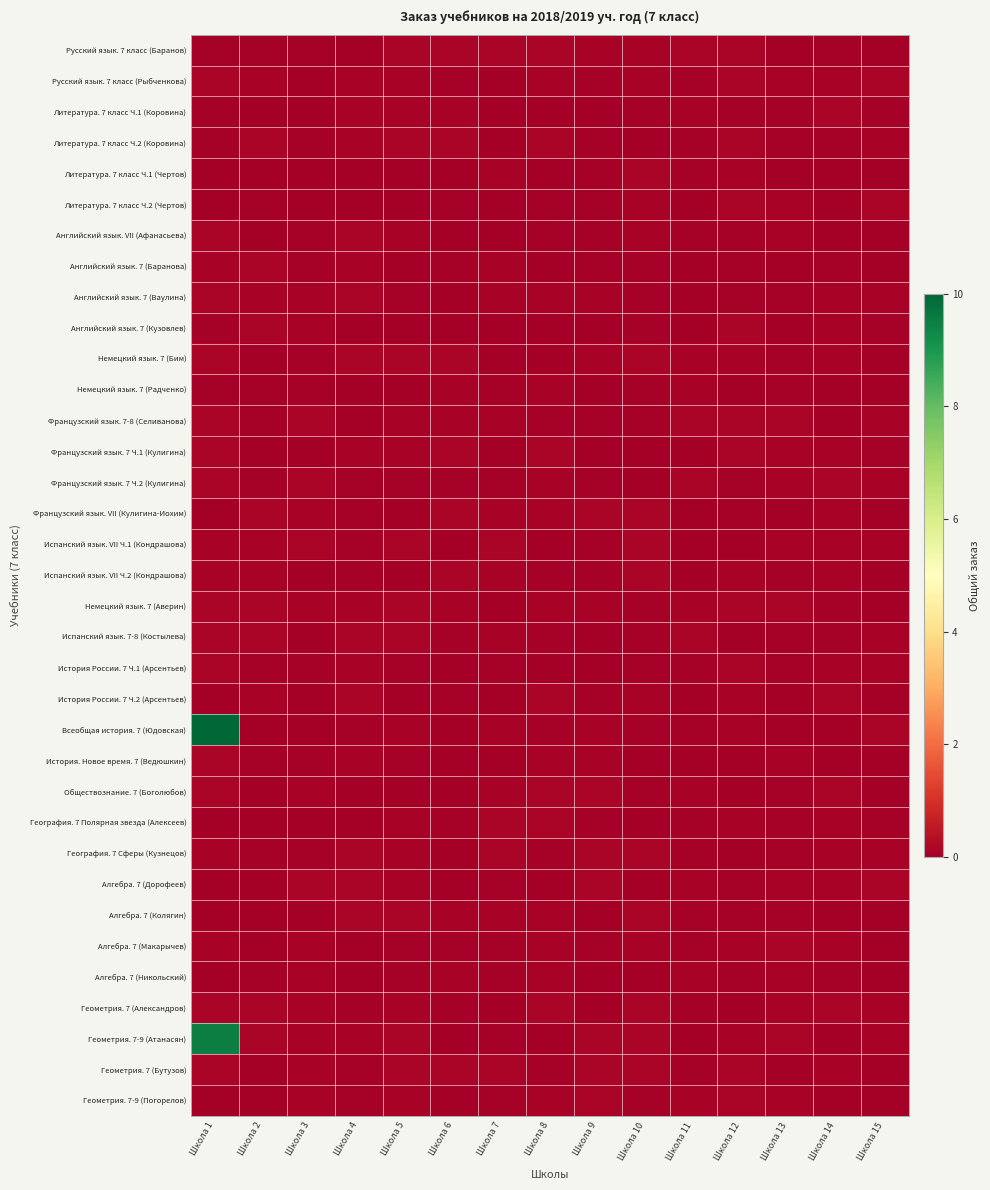

Reading right to left, what are all the values shown in this chart?

Русский язык. 7 класс (Баранов): Школа 15=0.0	Школа 14=0.1	Школа 13=0.0	Школа 12=0.1	Школа 11=0.1	Школа 10=0.1	Школа 9=0.1	Школа 8=0.1	Школа 7=0.1	Школа 6=0.1	Школа 5=0.1	Школа 4=0.0	Школа 3=0.0	Школа 2=0.1	Школа 1=0.1
Русский язык. 7 класс (Рыбченкова): Школа 15=0.1	Школа 14=0.1	Школа 13=0.1	Школа 12=0.1	Школа 11=0.1	Школа 10=0.1	Школа 9=0.1	Школа 8=0.1	Школа 7=0.0	Школа 6=0.1	Школа 5=0.1	Школа 4=0.1	Школа 3=0.0	Школа 2=0.1	Школа 1=0.1
Литература. 7 класс Ч.1 (Коровина): Школа 15=0.1	Школа 14=0.1	Школа 13=0.1	Школа 12=0.1	Школа 11=0.1	Школа 10=0.1	Школа 9=0.0	Школа 8=0.0	Школа 7=0.0	Школа 6=0.1	Школа 5=0.1	Школа 4=0.1	Школа 3=0.0	Школа 2=0.0	Школа 1=0.1
Литература. 7 класс Ч.2 (Коровина): Школа 15=0.1	Школа 14=0.0	Школа 13=0.1	Школа 12=0.1	Школа 11=0.1	Школа 10=0.0	Школа 9=0.1	Школа 8=0.1	Школа 7=0.0	Школа 6=0.1	Школа 5=0.1	Школа 4=0.1	Школа 3=0.1	Школа 2=0.1	Школа 1=0.1
Литература. 7 класс Ч.1 (Чертов): Школа 15=0.0	Школа 14=0.0	Школа 13=0.0	Школа 12=0.1	Школа 11=0.1	Школа 10=0.1	Школа 9=0.1	Школа 8=0.0	Школа 7=0.1	Школа 6=0.0	Школа 5=0.0	Школа 4=0.0	Школа 3=0.0	Школа 2=0.0	Школа 1=0.0
Литература. 7 класс Ч.2 (Чертов): Школа 15=0.1	Школа 14=0.0	Школа 13=0.1	Школа 12=0.1	Школа 11=0.0	Школа 10=0.1	Школа 9=0.1	Школа 8=0.1	Школа 7=0.0	Школа 6=0.1	Школа 5=0.0	Школа 4=0.0	Школа 3=0.0	Школа 2=0.0	Школа 1=0.0
Английский язык. VII (Афанасьева): Школа 15=0.0	Школа 14=0.0	Школа 13=0.1	Школа 12=0.1	Школа 11=0.1	Школа 10=0.1	Школа 9=0.1	Школа 8=0.1	Школа 7=0.0	Школа 6=0.0	Школа 5=0.1	Школа 4=0.1	Школа 3=0.0	Школа 2=0.0	Школа 1=0.1
Английский язык. 7 (Баранова): Школа 15=0.0	Школа 14=0.0	Школа 13=0.0	Школа 12=0.0	Школа 11=0.0	Школа 10=0.1	Школа 9=0.0	Школа 8=0.0	Школа 7=0.1	Школа 6=0.1	Школа 5=0.0	Школа 4=0.1	Школа 3=0.1	Школа 2=0.1	Школа 1=0.1
Английский язык. 7 (Ваулина): Школа 15=0.1	Школа 14=0.1	Школа 13=0.1	Школа 12=0.0	Школа 11=0.0	Школа 10=0.1	Школа 9=0.1	Школа 8=0.1	Школа 7=0.1	Школа 6=0.0	Школа 5=0.1	Школа 4=0.1	Школа 3=0.1	Школа 2=0.1	Школа 1=0.1
Английский язык. 7 (Кузовлев): Школа 15=0.1	Школа 14=0.1	Школа 13=0.0	Школа 12=0.1	Школа 11=0.0	Школа 10=0.0	Школа 9=0.0	Школа 8=0.0	Школа 7=0.0	Школа 6=0.0	Школа 5=0.0	Школа 4=0.0	Школа 3=0.1	Школа 2=0.1	Школа 1=0.1
Немецкий язык. 7 (Бим): Школа 15=0.0	Школа 14=0.1	Школа 13=0.0	Школа 12=0.1	Школа 11=0.1	Школа 10=0.1	Школа 9=0.1	Школа 8=0.0	Школа 7=0.0	Школа 6=0.1	Школа 5=0.1	Школа 4=0.1	Школа 3=0.1	Школа 2=0.0	Школа 1=0.1
Немецкий язык. 7 (Радченко): Школа 15=0.0	Школа 14=0.0	Школа 13=0.1	Школа 12=0.0	Школа 11=0.1	Школа 10=0.1	Школа 9=0.0	Школа 8=0.1	Школа 7=0.0	Школа 6=0.1	Школа 5=0.0	Школа 4=0.0	Школа 3=0.1	Школа 2=0.1	Школа 1=0.0
Французский язык. 7-8 (Селиванова): Школа 15=0.1	Школа 14=0.0	Школа 13=0.1	Школа 12=0.1	Школа 11=0.1	Школа 10=0.1	Школа 9=0.1	Школа 8=0.1	Школа 7=0.1	Школа 6=0.1	Школа 5=0.1	Школа 4=0.0	Школа 3=0.1	Школа 2=0.0	Школа 1=0.1
Французский язык. 7 Ч.1 (Кулигина): Школа 15=0.1	Школа 14=0.1	Школа 13=0.1	Школа 12=0.1	Школа 11=0.0	Школа 10=0.0	Школа 9=0.0	Школа 8=0.1	Школа 7=0.0	Школа 6=0.1	Школа 5=0.1	Школа 4=0.1	Школа 3=0.0	Школа 2=0.0	Школа 1=0.1
Французский язык. 7 Ч.2 (Кулигина): Школа 15=0.1	Школа 14=0.1	Школа 13=0.1	Школа 12=0.1	Школа 11=0.1	Школа 10=0.0	Школа 9=0.1	Школа 8=0.1	Школа 7=0.0	Школа 6=0.1	Школа 5=0.1	Школа 4=0.1	Школа 3=0.1	Школа 2=0.1	Школа 1=0.1
Французский язык. VII (Кулигина-Иохим): Школа 15=0.0	Школа 14=0.1	Школа 13=0.0	Школа 12=0.0	Школа 11=0.0	Школа 10=0.1	Школа 9=0.1	Школа 8=0.1	Школа 7=0.1	Школа 6=0.1	Школа 5=0.0	Школа 4=0.1	Школа 3=0.1	Школа 2=0.1	Школа 1=0.0
Испанский язык. VII Ч.1 (Кондрашова): Школа 15=0.1	Школа 14=0.1	Школа 13=0.1	Школа 12=0.0	Школа 11=0.0	Школа 10=0.1	Школа 9=0.1	Школа 8=0.0	Школа 7=0.1	Школа 6=0.0	Школа 5=0.1	Школа 4=0.1	Школа 3=0.1	Школа 2=0.1	Школа 1=0.1
Испанский язык. VII Ч.2 (Кондрашова): Школа 15=0.0	Школа 14=0.1	Школа 13=0.1	Школа 12=0.1	Школа 11=0.0	Школа 10=0.1	Школа 9=0.1	Школа 8=0.1	Школа 7=0.1	Школа 6=0.1	Школа 5=0.0	Школа 4=0.1	Школа 3=0.0	Школа 2=0.1	Школа 1=0.1
Немецкий язык. 7 (Аверин): Школа 15=0.0	Школа 14=0.1	Школа 13=0.1	Школа 12=0.1	Школа 11=0.1	Школа 10=0.1	Школа 9=0.1	Школа 8=0.1	Школа 7=0.0	Школа 6=0.1	Школа 5=0.1	Школа 4=0.1	Школа 3=0.1	Школа 2=0.1	Школа 1=0.1
Испанский язык. 7-8 (Костылева): Школа 15=0.1	Школа 14=0.1	Школа 13=0.1	Школа 12=0.0	Школа 11=0.1	Школа 10=0.1	Школа 9=0.0	Школа 8=0.1	Школа 7=0.1	Школа 6=0.1	Школа 5=0.1	Школа 4=0.1	Школа 3=0.0	Школа 2=0.1	Школа 1=0.1
История России. 7 Ч.1 (Арсентьев): Школа 15=0.1	Школа 14=0.1	Школа 13=0.1	Школа 12=0.1	Школа 11=0.1	Школа 10=0.1	Школа 9=0.0	Школа 8=0.0	Школа 7=0.1	Школа 6=0.0	Школа 5=0.1	Школа 4=0.1	Школа 3=0.1	Школа 2=0.1	Школа 1=0.1
История России. 7 Ч.2 (Арсентьев): Школа 15=0.0	Школа 14=0.1	Школа 13=0.0	Школа 12=0.1	Школа 11=0.0	Школа 10=0.1	Школа 9=0.1	Школа 8=0.1	Школа 7=0.0	Школа 6=0.1	Школа 5=0.0	Школа 4=0.1	Школа 3=0.0	Школа 2=0.1	Школа 1=0.0
Всеобщая история. 7 (Юдовская): Школа 15=0.1	Школа 14=0.0	Школа 13=0.0	Школа 12=0.1	Школа 11=0.1	Школа 10=0.1	Школа 9=0.1	Школа 8=0.1	Школа 7=0.1	Школа 6=0.0	Школа 5=0.1	Школа 4=0.1	Школа 3=0.0	Школа 2=0.0	Школа 1=10.4
История. Новое время. 7 (Ведюшкин): Школа 15=0.0	Школа 14=0.0	Школа 13=0.1	Школа 12=0.0	Школа 11=0.0	Школа 10=0.0	Школа 9=0.1	Школа 8=0.1	Школа 7=0.0	Школа 6=0.0	Школа 5=0.1	Школа 4=0.1	Школа 3=0.0	Школа 2=0.1	Школа 1=0.1
Обществознание. 7 (Боголюбов): Школа 15=0.0	Школа 14=0.1	Школа 13=0.0	Школа 12=0.0	Школа 11=0.1	Школа 10=0.1	Школа 9=0.1	Школа 8=0.1	Школа 7=0.1	Школа 6=0.0	Школа 5=0.0	Школа 4=0.0	Школа 3=0.1	Школа 2=0.0	Школа 1=0.1
География. 7 Полярная звезда (Алексеев): Школа 15=0.1	Школа 14=0.1	Школа 13=0.0	Школа 12=0.1	Школа 11=0.1	Школа 10=0.0	Школа 9=0.1	Школа 8=0.1	Школа 7=0.1	Школа 6=0.1	Школа 5=0.1	Школа 4=0.0	Школа 3=0.0	Школа 2=0.0	Школа 1=0.0
География. 7 Сферы (Кузнецов): Школа 15=0.1	Школа 14=0.1	Школа 13=0.0	Школа 12=0.0	Школа 11=0.1	Школа 10=0.1	Школа 9=0.1	Школа 8=0.1	Школа 7=0.1	Школа 6=0.0	Школа 5=0.1	Школа 4=0.1	Школа 3=0.0	Школа 2=0.1	Школа 1=0.1
Алгебра. 7 (Дорофеев): Школа 15=0.1	Школа 14=0.1	Школа 13=0.1	Школа 12=0.0	Школа 11=0.1	Школа 10=0.0	Школа 9=0.1	Школа 8=0.0	Школа 7=0.0	Школа 6=0.0	Школа 5=0.1	Школа 4=0.1	Школа 3=0.1	Школа 2=0.0	Школа 1=0.0
Алгебра. 7 (Колягин): Школа 15=0.0	Школа 14=0.0	Школа 13=0.1	Школа 12=0.1	Школа 11=0.1	Школа 10=0.1	Школа 9=0.0	Школа 8=0.1	Школа 7=0.1	Школа 6=0.1	Школа 5=0.1	Школа 4=0.1	Школа 3=0.0	Школа 2=0.0	Школа 1=0.0
Алгебра. 7 (Макарычев): Школа 15=0.0	Школа 14=0.1	Школа 13=0.1	Школа 12=0.1	Школа 11=0.1	Школа 10=0.1	Школа 9=0.0	Школа 8=0.1	Школа 7=0.1	Школа 6=0.0	Школа 5=0.1	Школа 4=0.0	Школа 3=0.1	Школа 2=0.0	Школа 1=0.1
Алгебра. 7 (Никольский): Школа 15=0.0	Школа 14=0.1	Школа 13=0.1	Школа 12=0.1	Школа 11=0.1	Школа 10=0.0	Школа 9=0.0	Школа 8=0.1	Школа 7=0.1	Школа 6=0.1	Школа 5=0.1	Школа 4=0.0	Школа 3=0.1	Школа 2=0.0	Школа 1=0.0
Геометрия. 7 (Александров): Школа 15=0.1	Школа 14=0.1	Школа 13=0.1	Школа 12=0.0	Школа 11=0.1	Школа 10=0.1	Школа 9=0.0	Школа 8=0.1	Школа 7=0.0	Школа 6=0.1	Школа 5=0.1	Школа 4=0.0	Школа 3=0.1	Школа 2=0.1	Школа 1=0.1
Геометрия. 7-9 (Атанасян): Школа 15=0.1	Школа 14=0.0	Школа 13=0.1	Школа 12=0.1	Школа 11=0.0	Школа 10=0.1	Школа 9=0.1	Школа 8=0.0	Школа 7=0.1	Школа 6=0.0	Школа 5=0.1	Школа 4=0.1	Школа 3=0.1	Школа 2=0.1	Школа 1=9.5
Геометрия. 7 (Бутузов): Школа 15=0.0	Школа 14=0.1	Школа 13=0.0	Школа 12=0.1	Школа 11=0.0	Школа 10=0.1	Школа 9=0.1	Школа 8=0.1	Школа 7=0.1	Школа 6=0.1	Школа 5=0.1	Школа 4=0.0	Школа 3=0.1	Школа 2=0.0	Школа 1=0.1
Геометрия. 7-9 (Погорелов): Школа 15=0.0	Школа 14=0.0	Школа 13=0.1	Школа 12=0.1	Школа 11=0.1	Школа 10=0.0	Школа 9=0.1	Школа 8=0.1	Школа 7=0.0	Школа 6=0.0	Школа 5=0.1	Школа 4=0.1	Школа 3=0.1	Школа 2=0.0	Школа 1=0.0